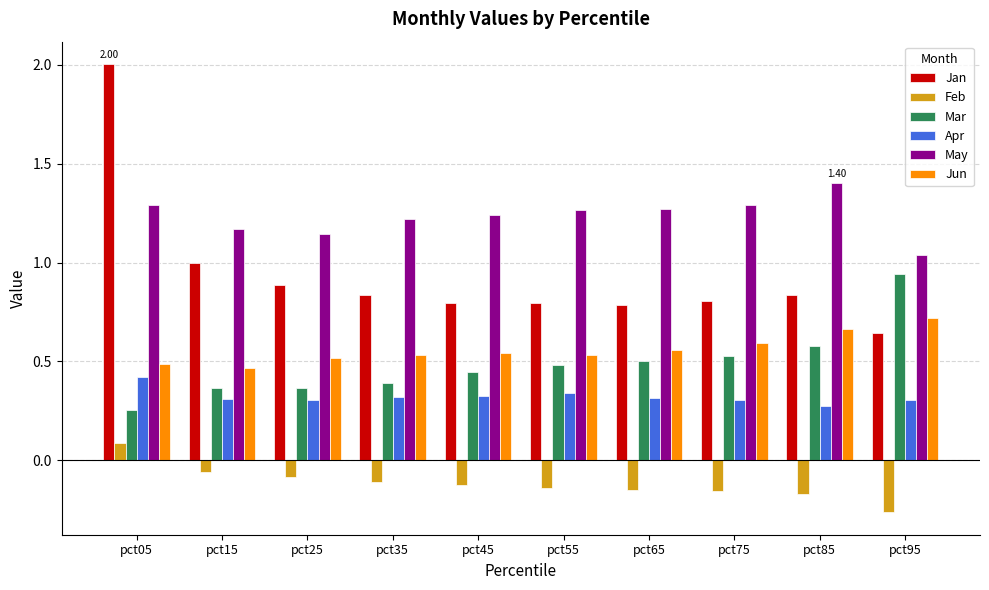

At which category is the sum across all series the highest?

pct05